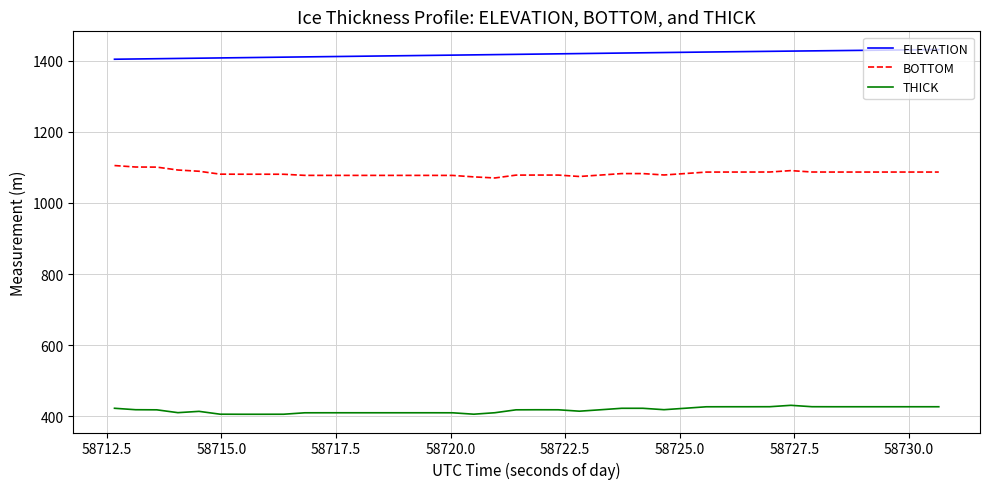

Which series has the largest total across all categories?

ELEVATION